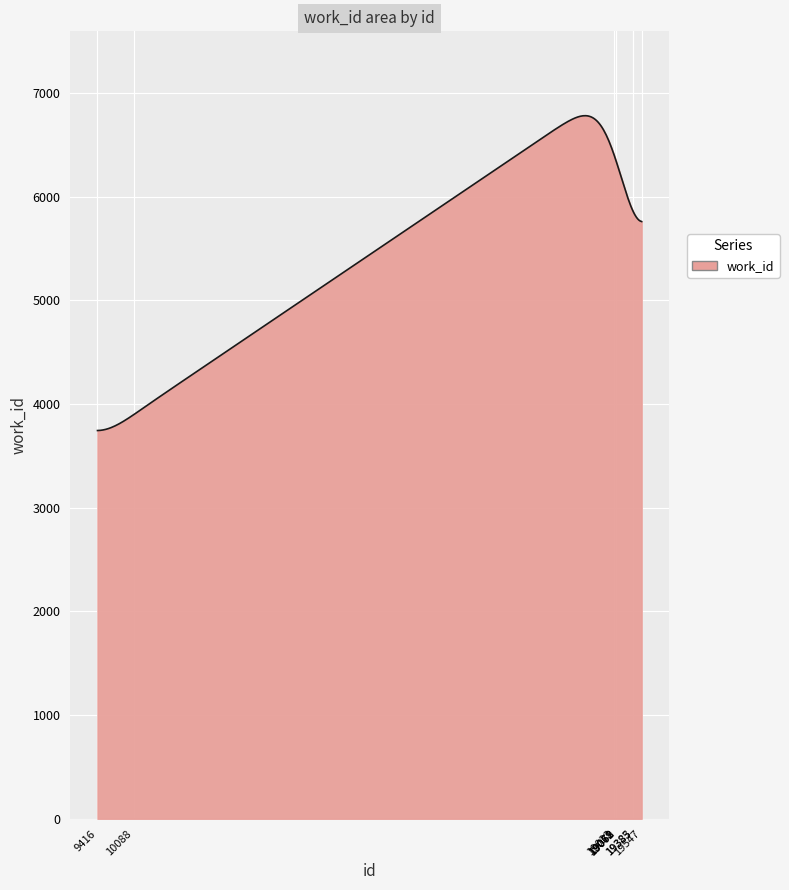

What is the maximum value shown in the chart?

6782.2